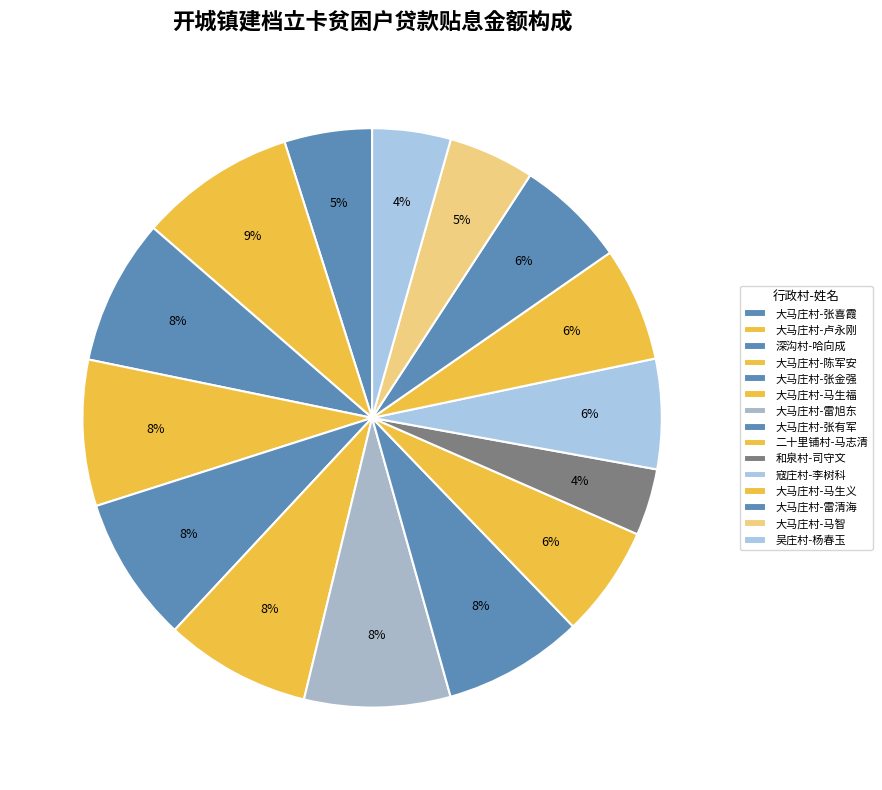

To the nearest percent, what portion does 深沟村-哈向成 represent?

8%